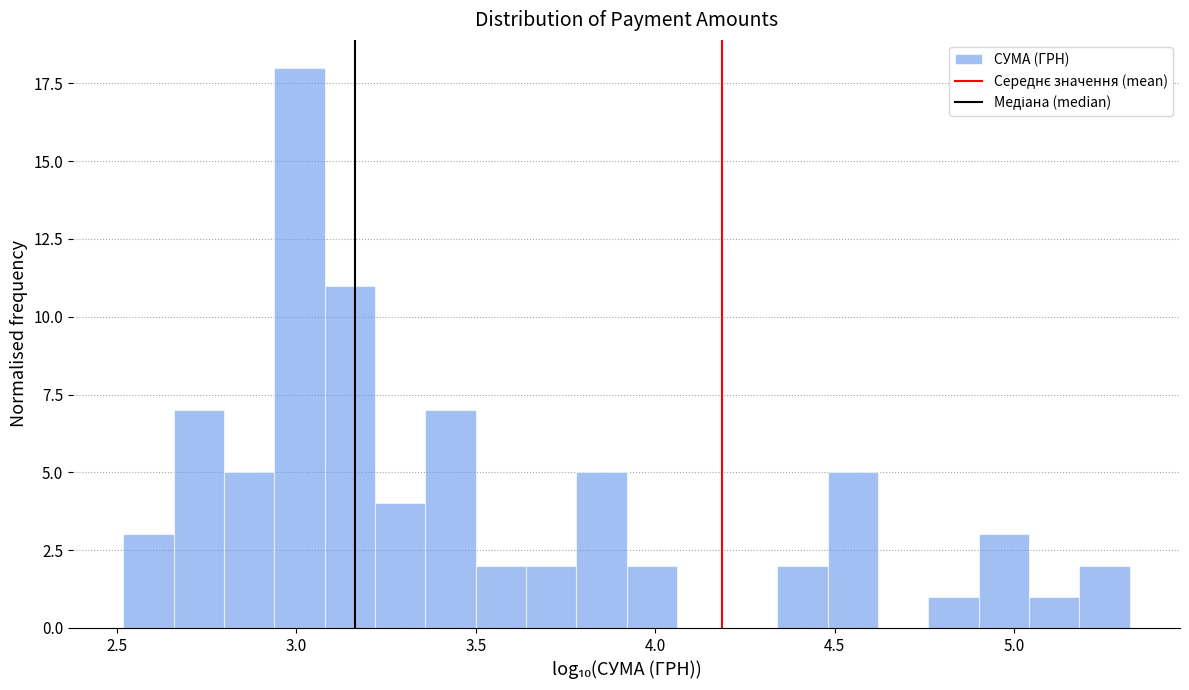

Read against the x-axis, roughly where is the centre of the tallest bar?

3.00